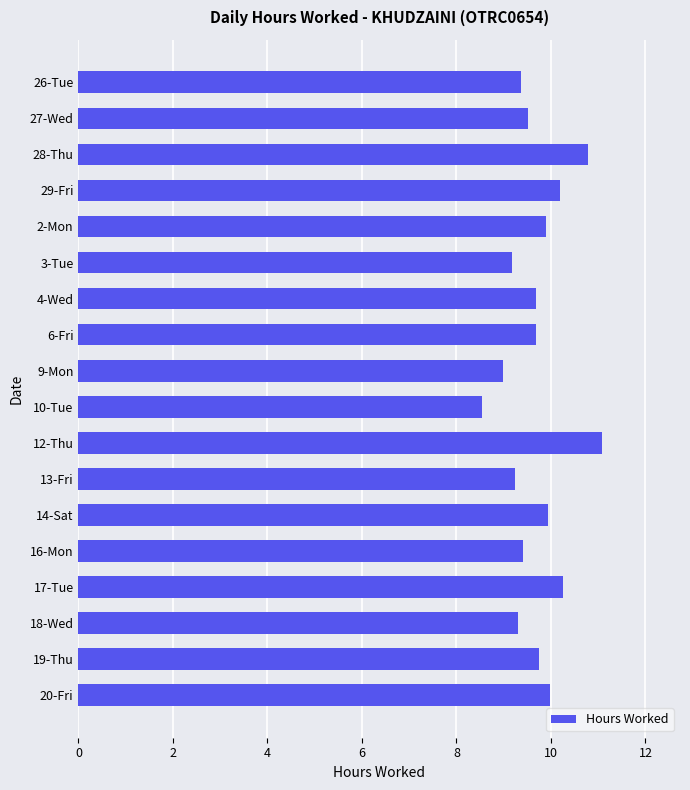

True or false: the data shows 9.7 at 4-Wed.

True